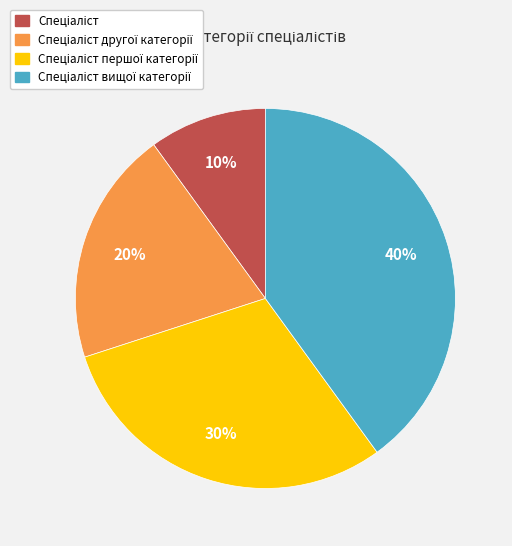

Does any single category account for the majority?

No